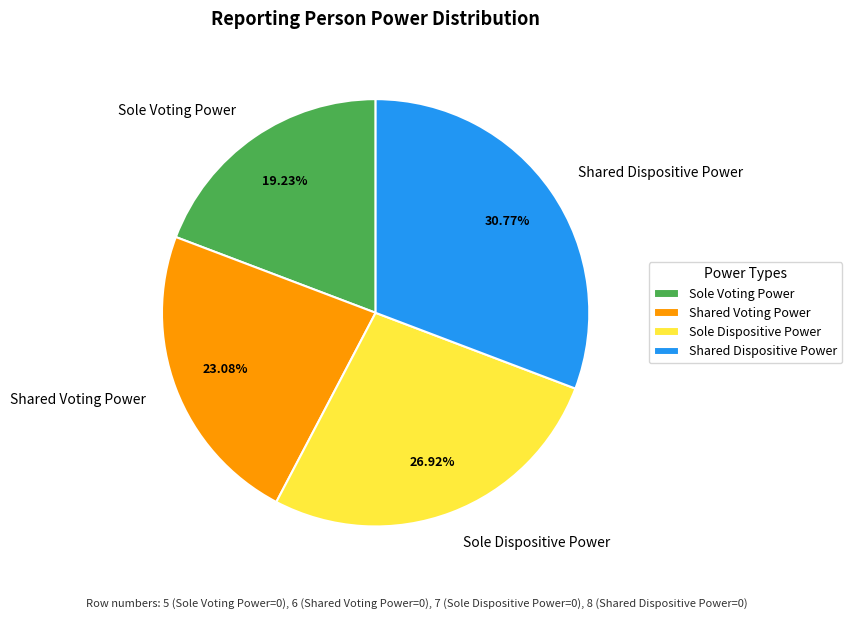

Count the number of slices in the pie.

4